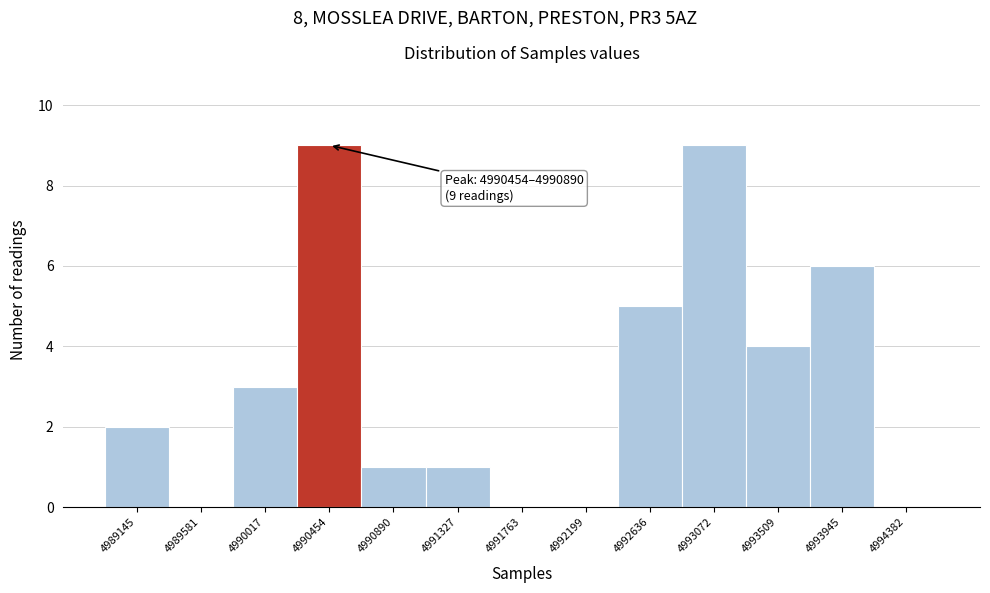

Reading left to right, list all the values displayed in this chart.

4989145=2	4989581=0	4990017=3	4990454=9	4990890=1	4991327=1	4991763=0	4992199=0	4992636=5	4993072=9	4993509=4	4993945=6	4994382=0